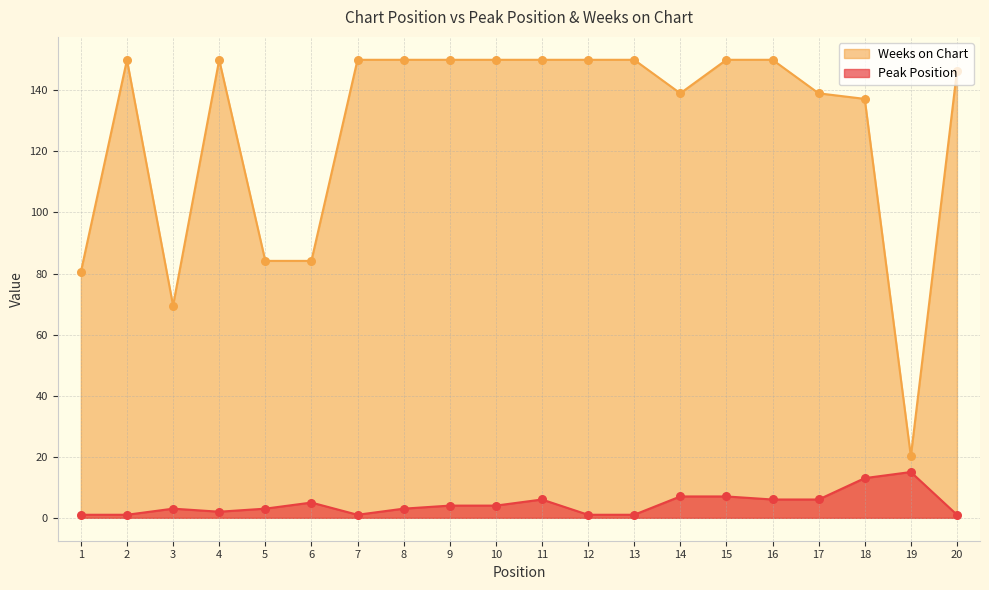

Which series reaches the minimum Y coordinate?

Peak Position